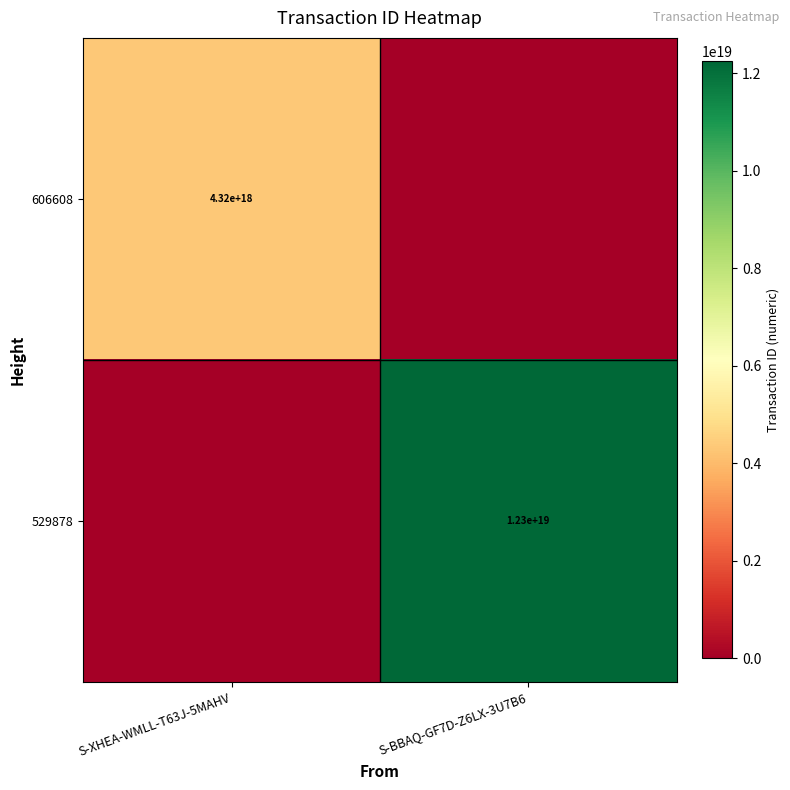

The 606608 series shows 4320000000000000000 at S-XHEA-WMLL-T63J-5MAHV. True or false?

True